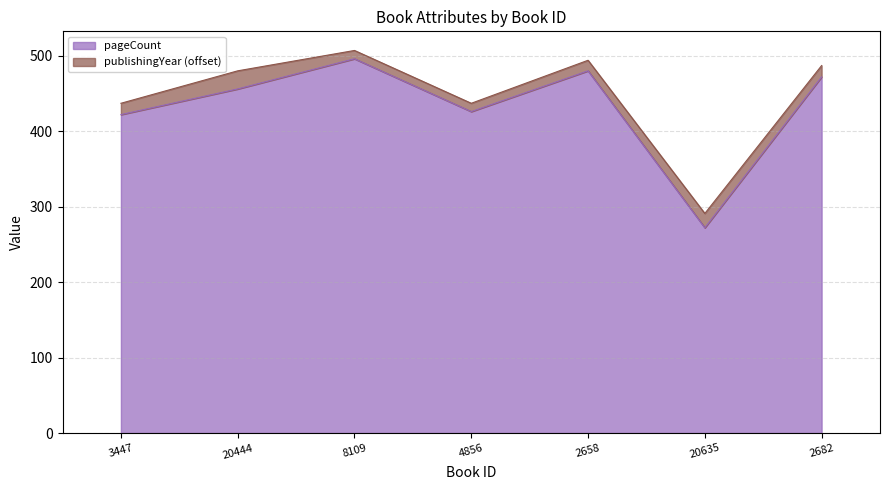

What is the difference between the values at 2682 and 4856?

46